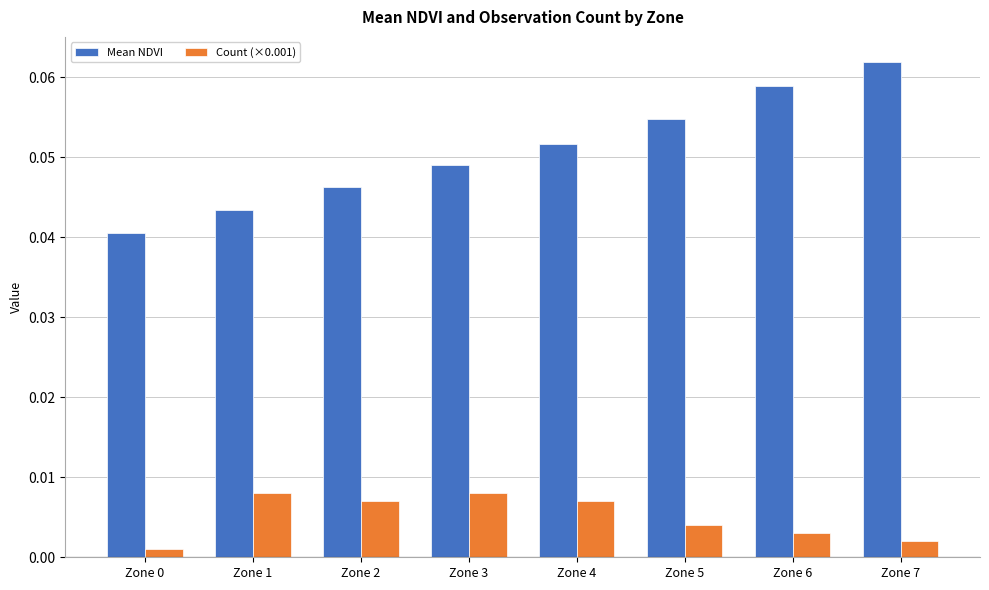

At which category does the chart reach its peak across all series?

Zone 7